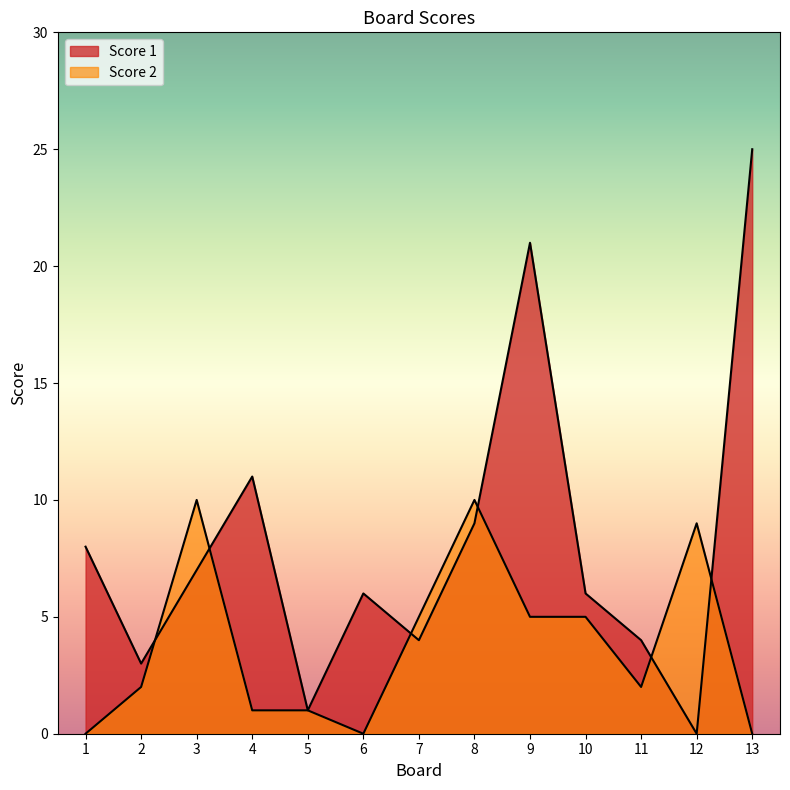

What is the approximate value of Score 1 at 4?

11